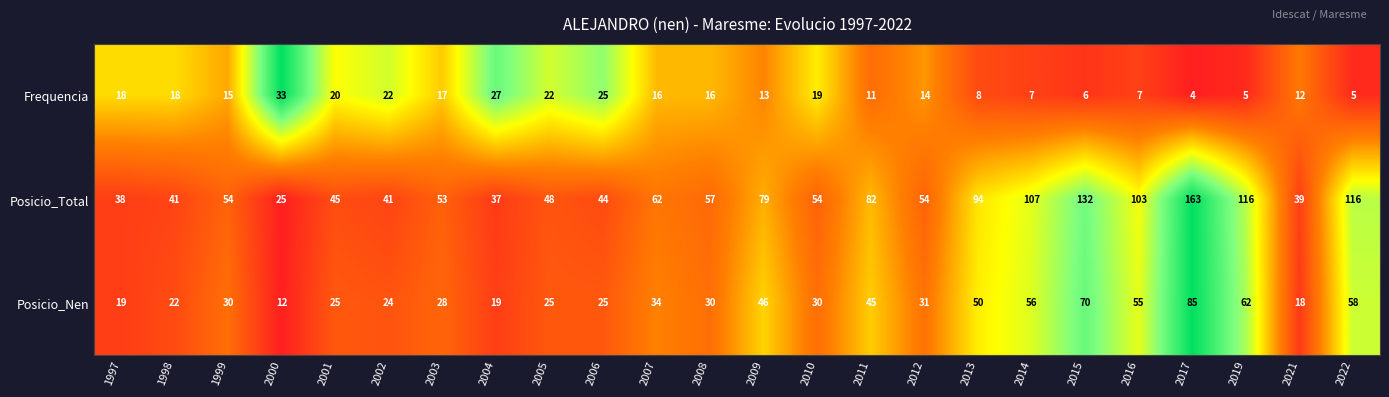

How many distinct data groups are displayed?

3